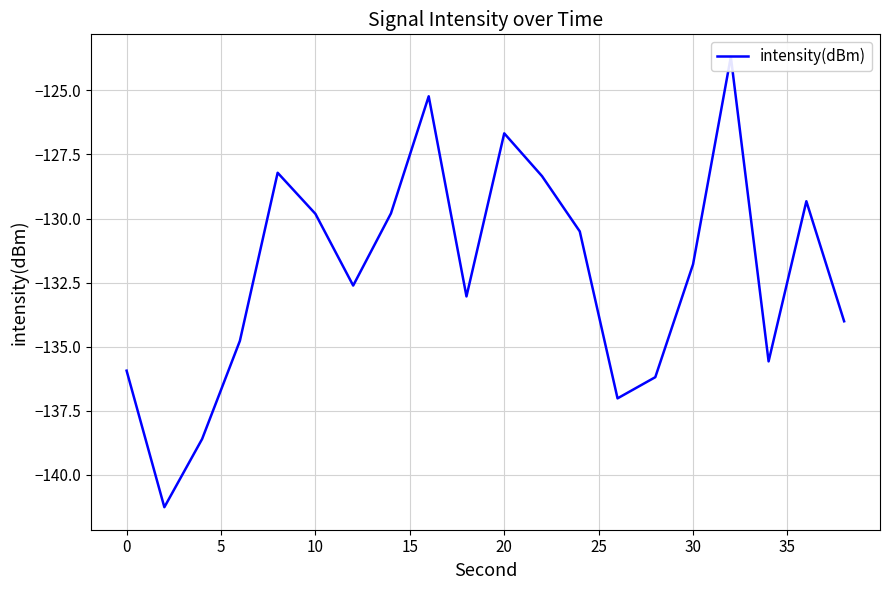

What is the value of the 11th point from the left?

-134.8